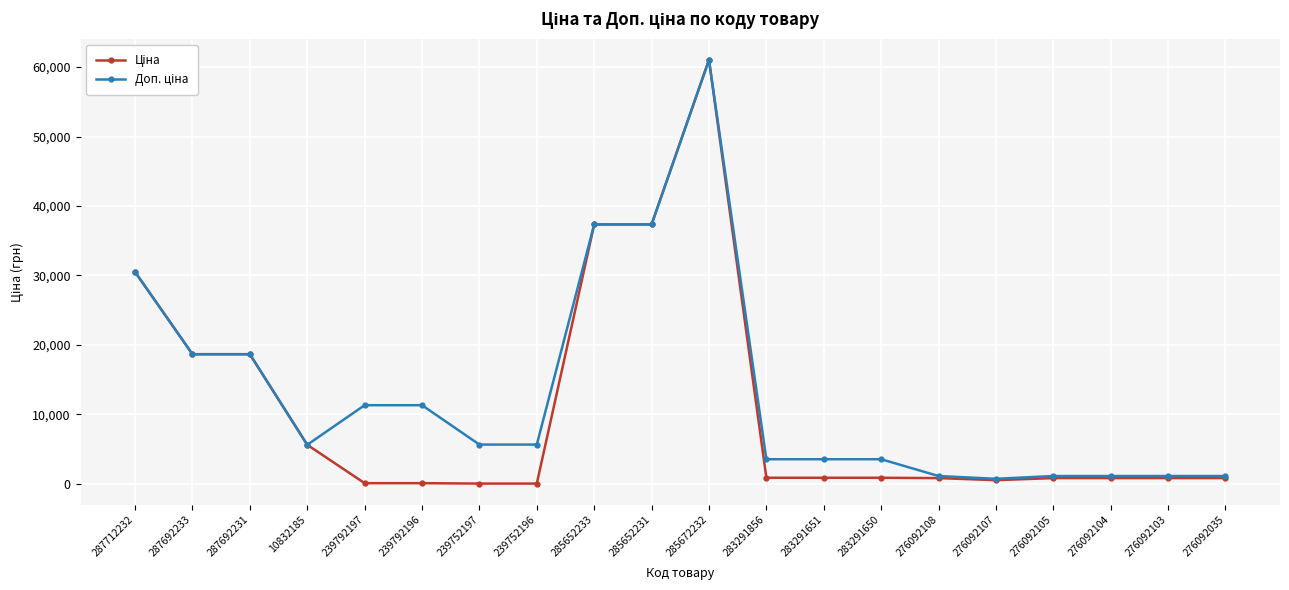

At which category is the sum across all series the highest?

285672232